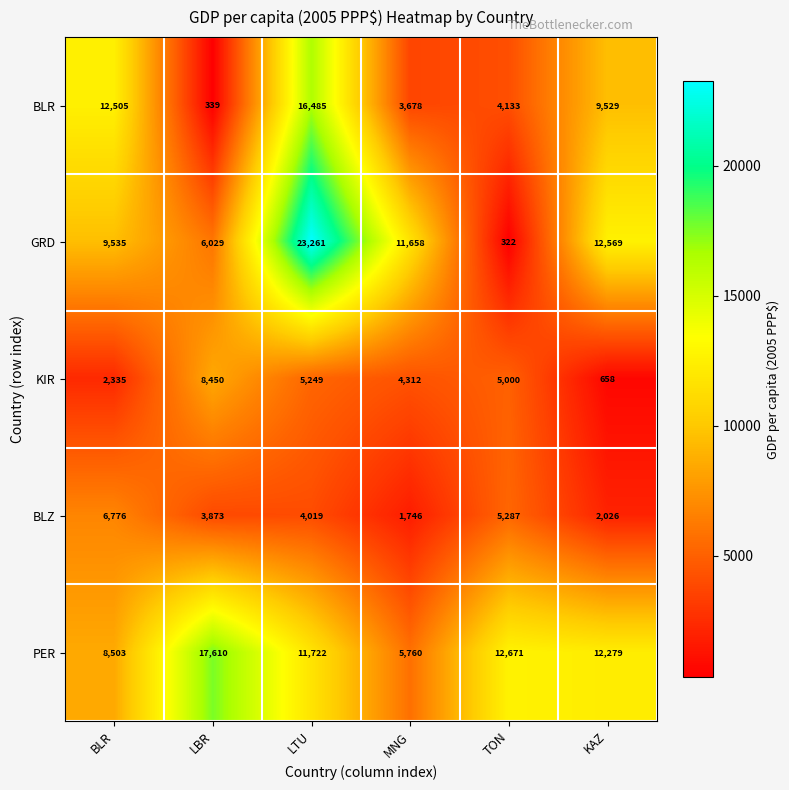

The value of KIR at MNG is 4312. True or false?

True